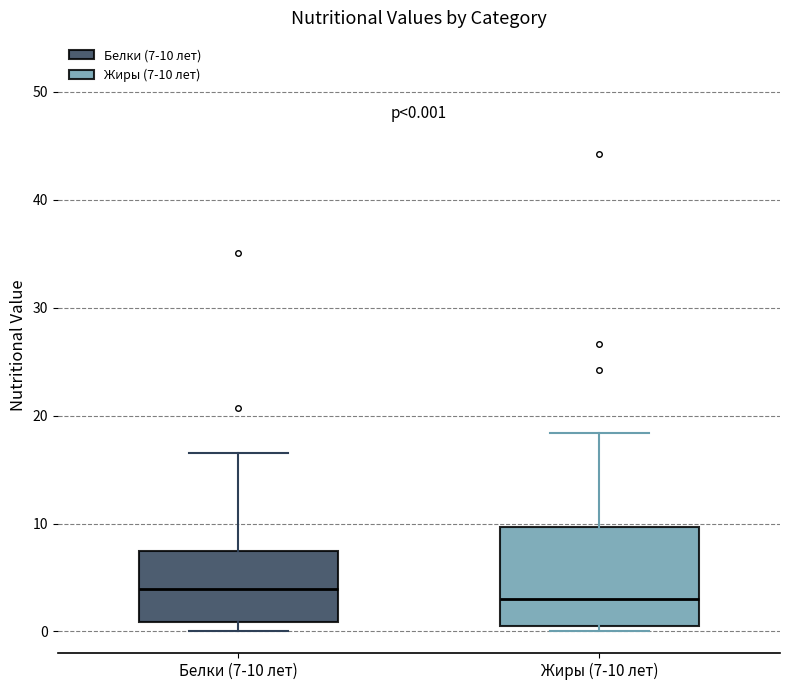

Comparing the boxes themselves (not the whiskers), which one is the tallest?

Жиры (7-10 лет)